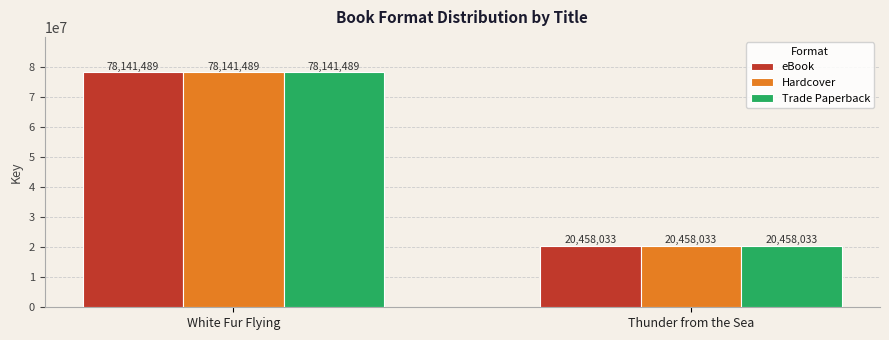

The value of Hardcover at Thunder from the Sea is 20458033. True or false?

True